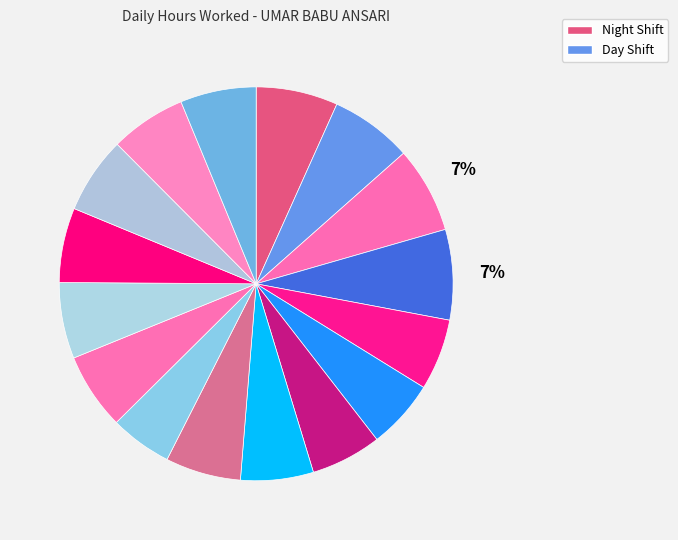

Count the number of slices in the pie.

16